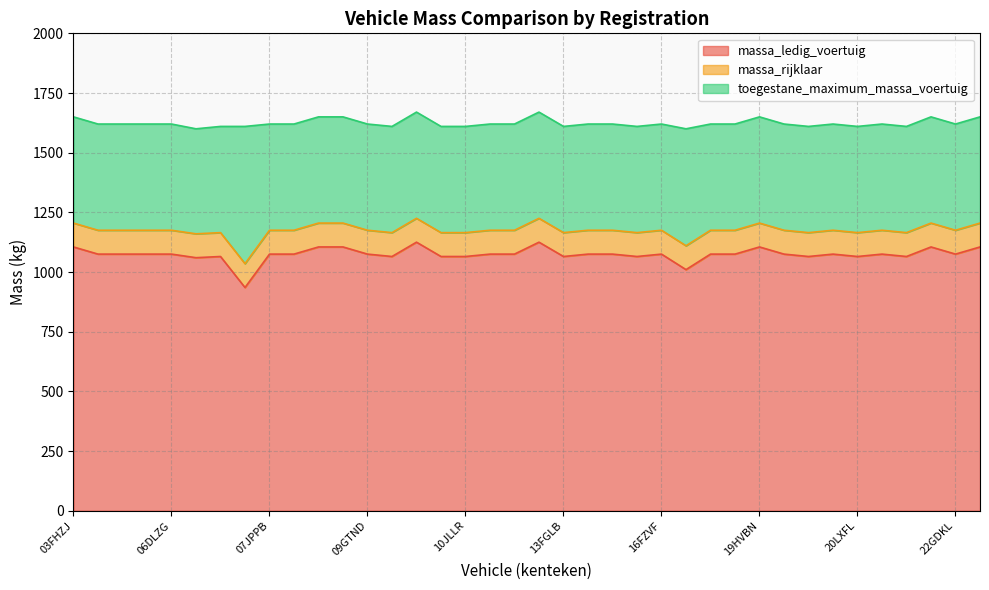

In massa_ledig_voertuig, how many points are lower than both neighbors (excluding endpoints)?

10